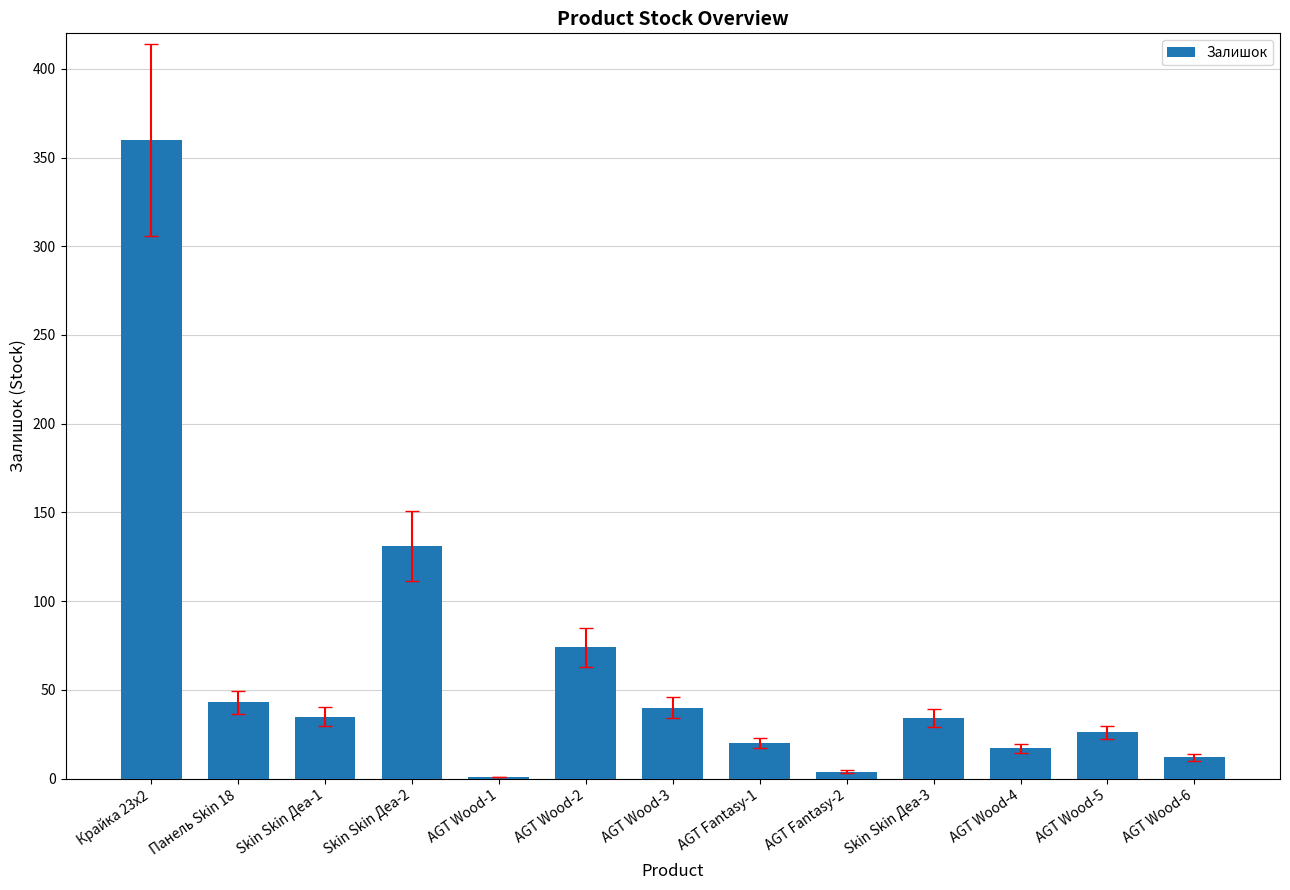

What is the sum of all values?

797